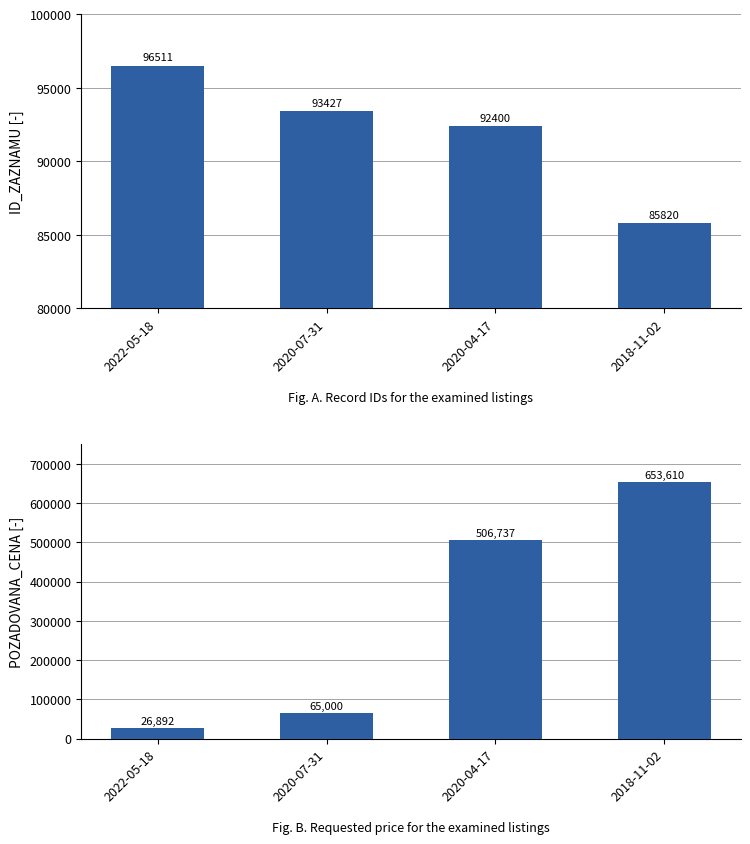

Which series has the largest total across all categories?

POZADOVANA_CENA